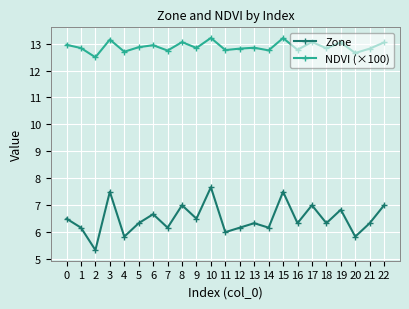

Is this an area chart (filled region under the line)?

No